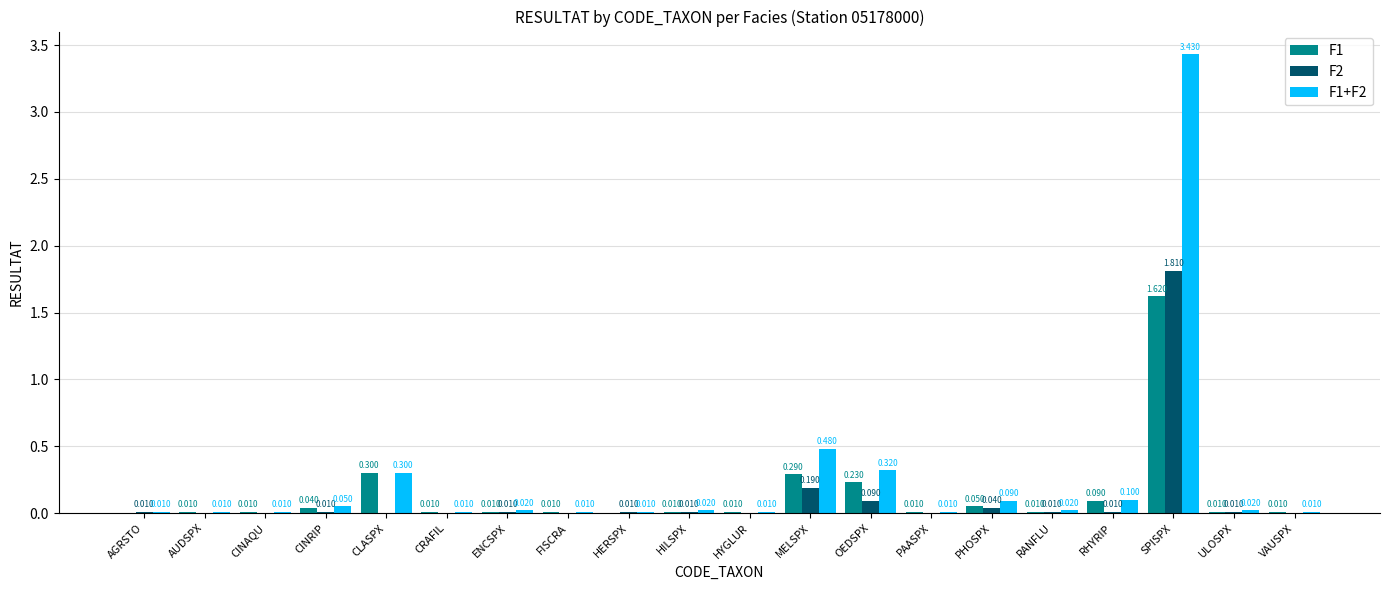

At which category is the sum across all series the highest?

SPISPX